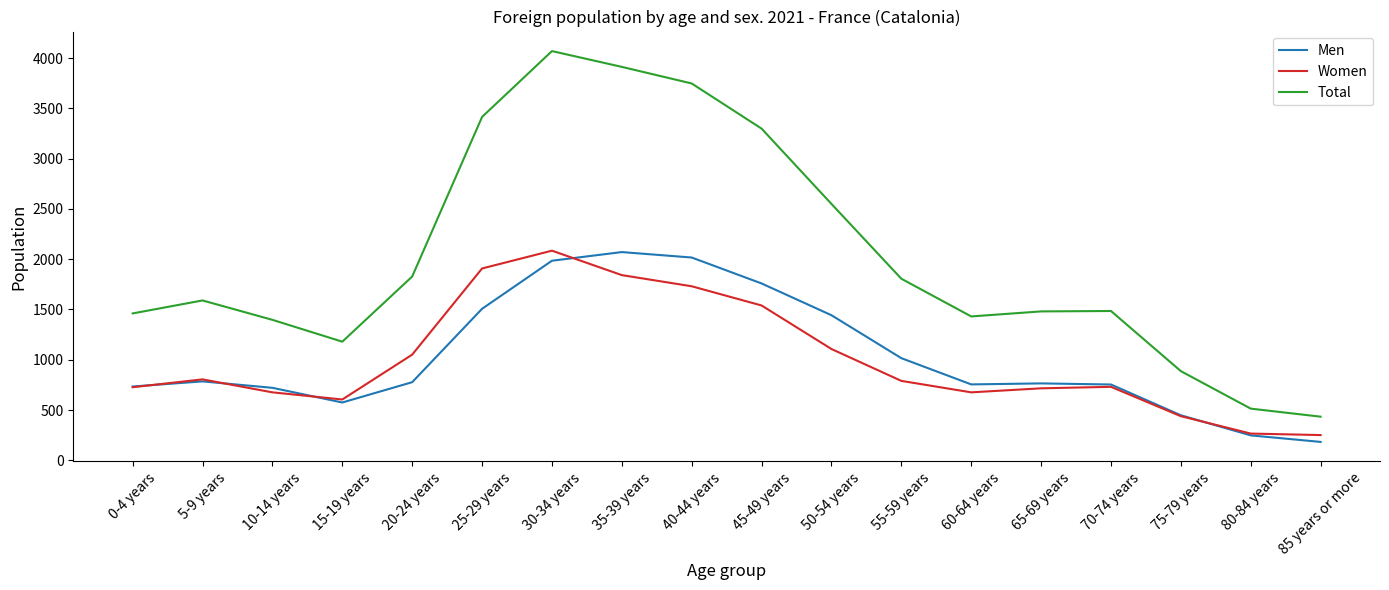

Between 55-59 years and 65-69 years, which series saw the biggest shift?

Total